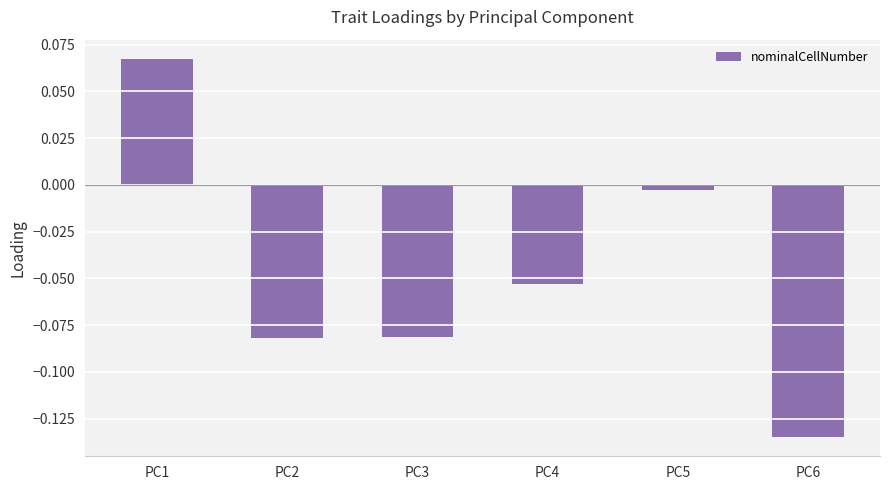

How many values are above zero?

1